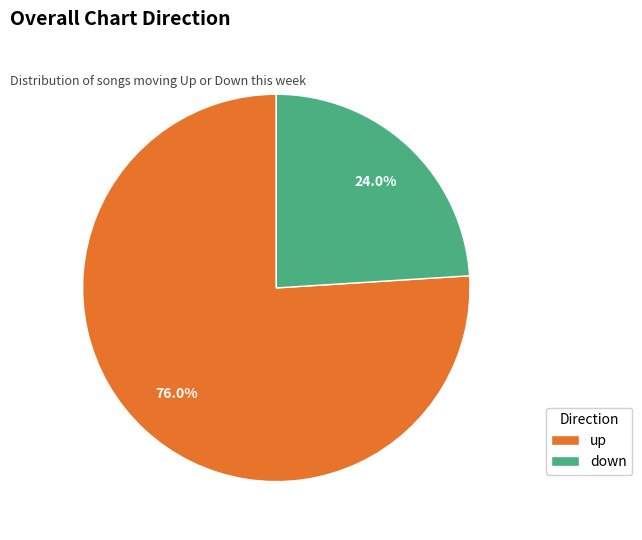

Rank the categories by value from highest to lowest.

up, down